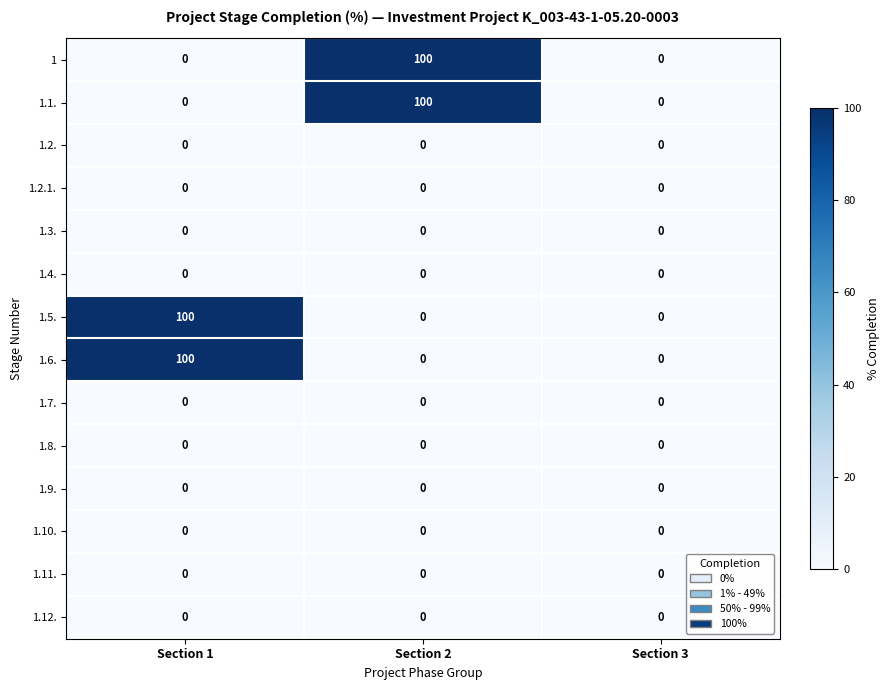

What is the spread (max minus min) of values at Section 2?

100